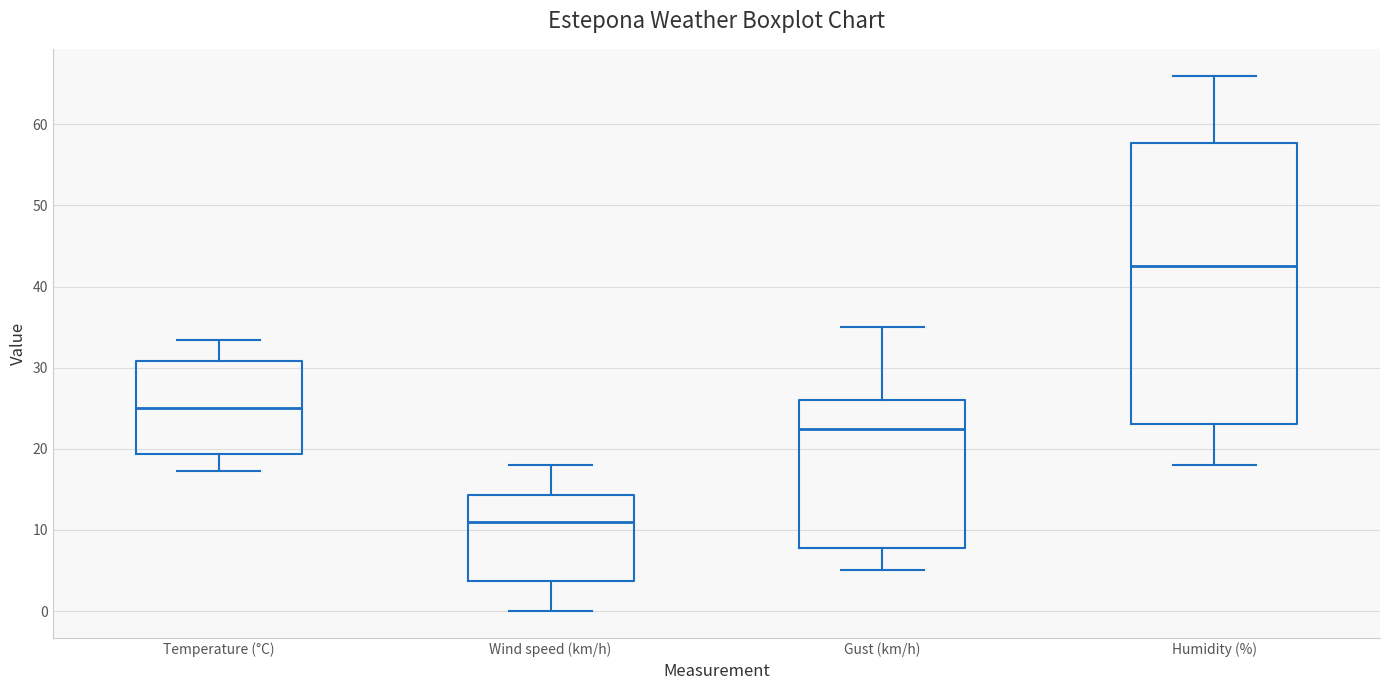

Comparing the boxes themselves (not the whiskers), which one is the tallest?

Humidity (%)